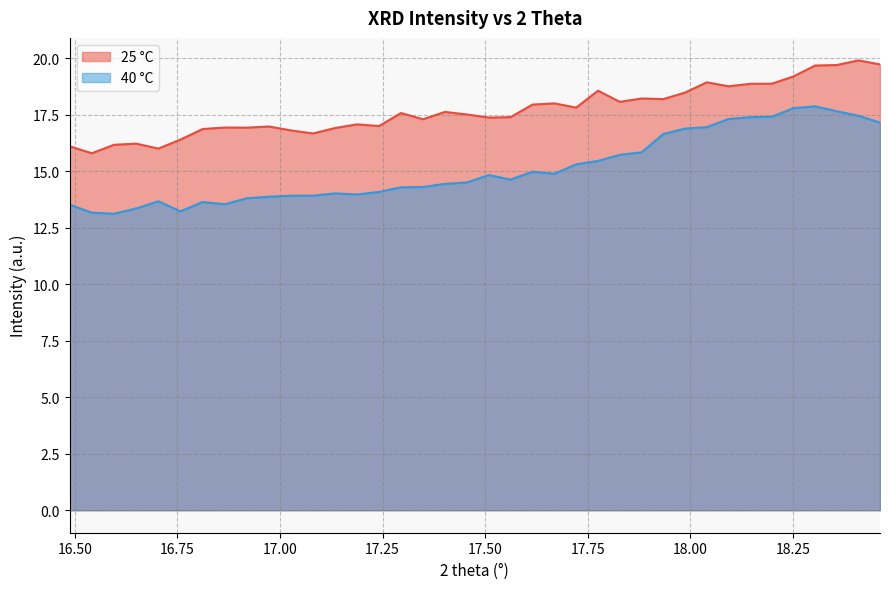

In 40 °C, how many points are lower than both neighbors (excluding endpoints)?

6